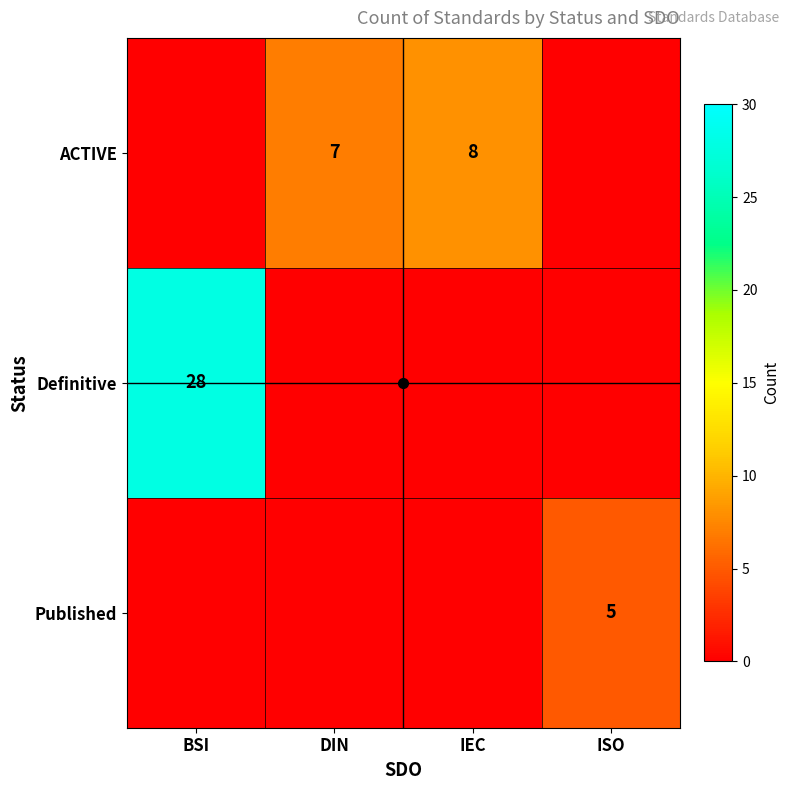

Which series has the largest range (max minus min)?

Definitive